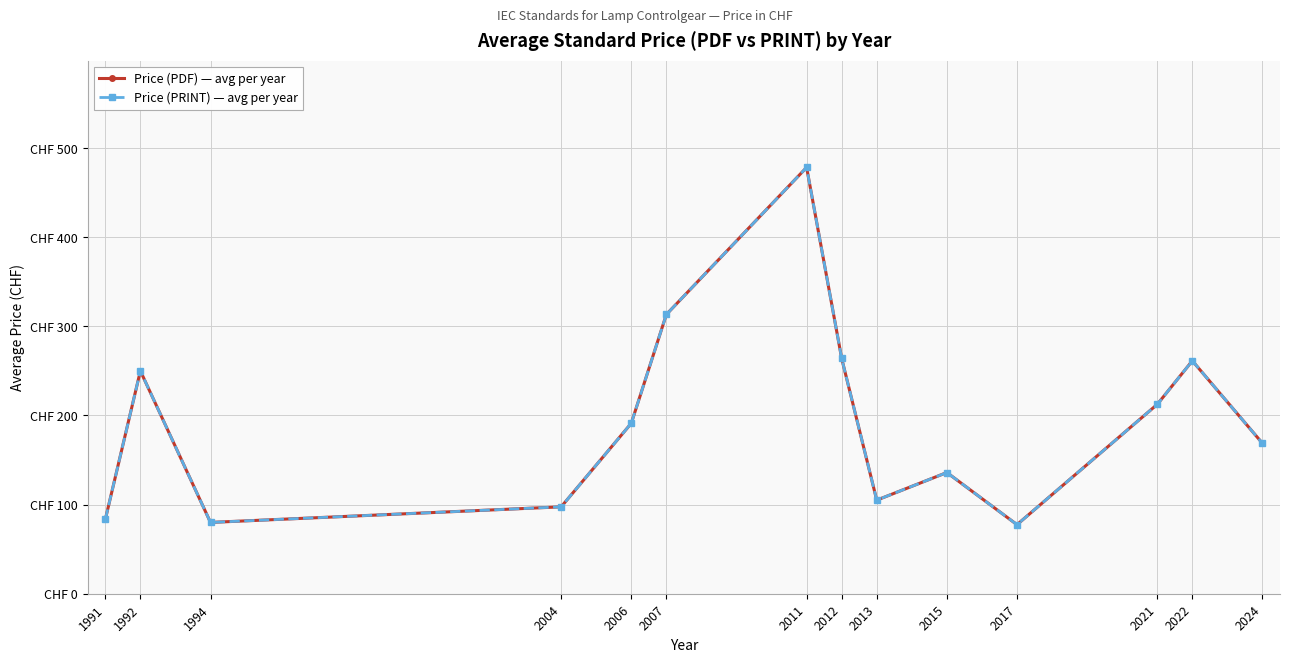

Is this an area chart (filled region under the line)?

No